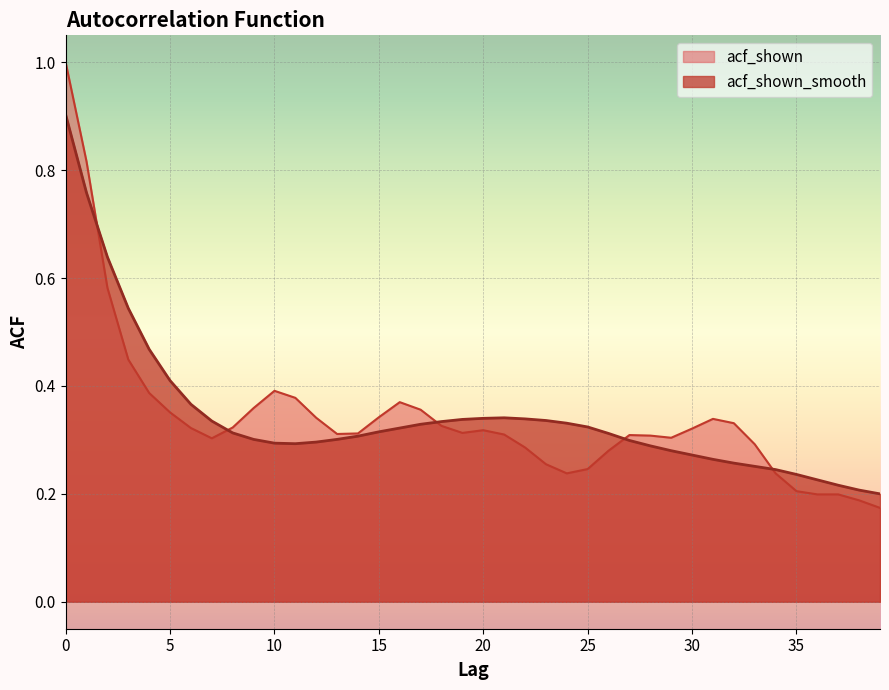

Read the acf_shown value at 26.

0.3